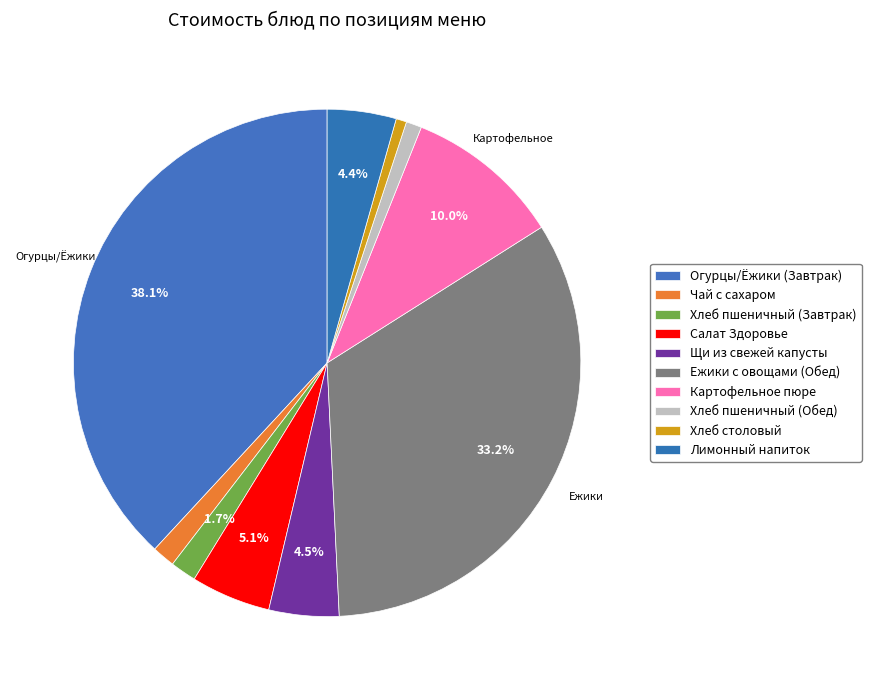

How many segments does this pie chart have?

10